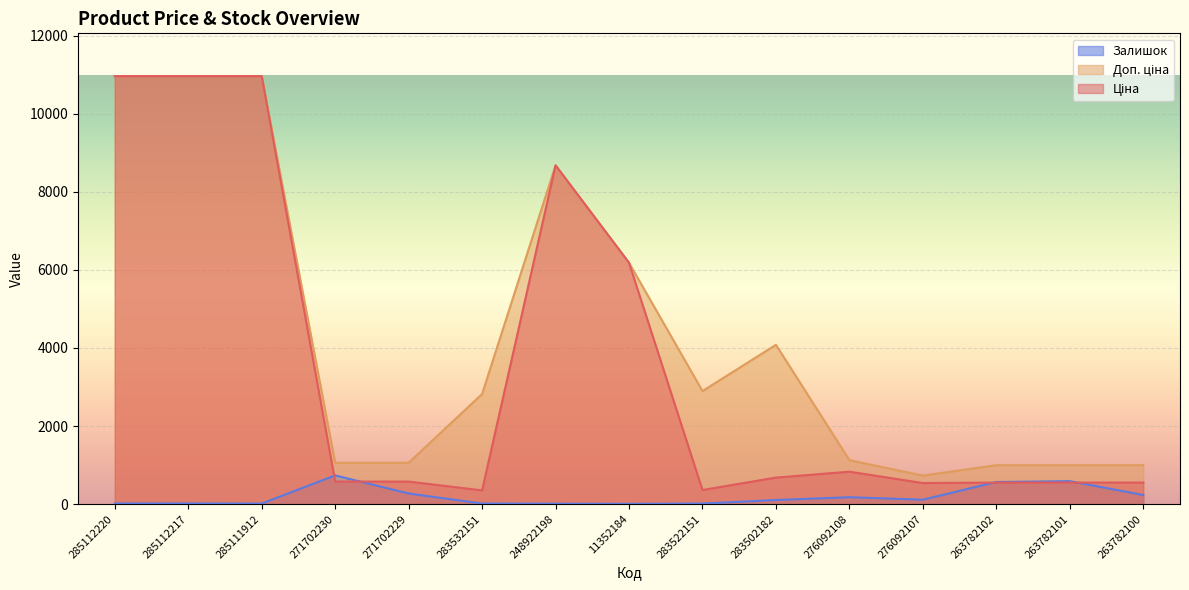

What is the difference between the second highest and minimum values in the Залишок series?

582.0